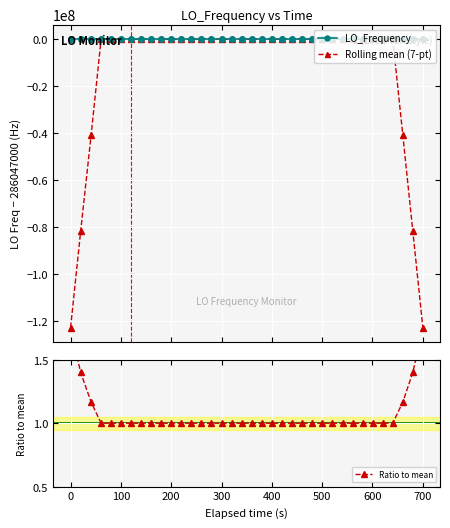

How many data points in Rolling mean (7-pt) are less than 0?

18